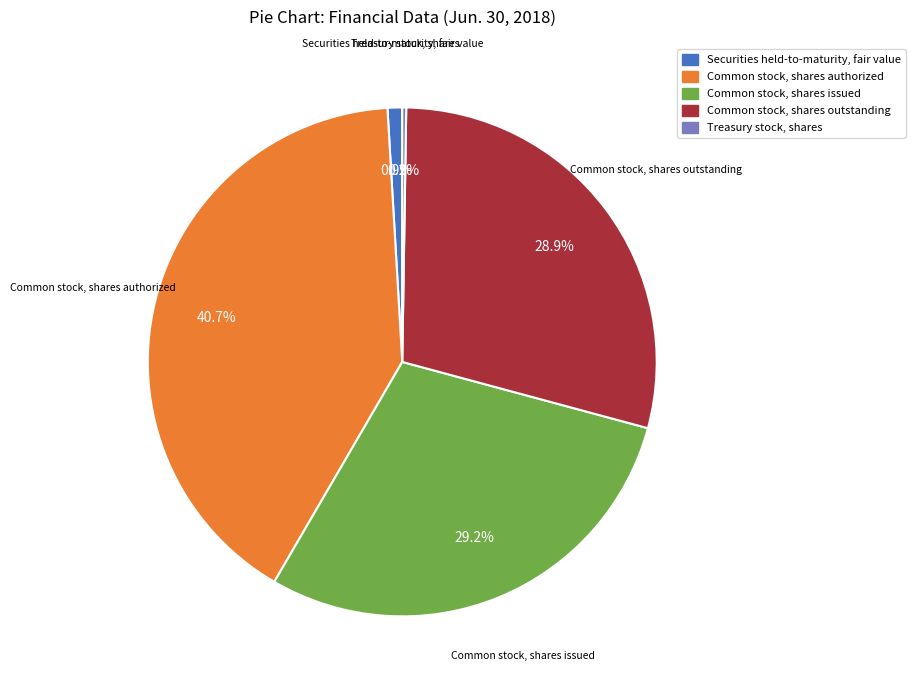

What percentage is the Securities held-to-maturity, fair value slice, to the nearest percent?

1%